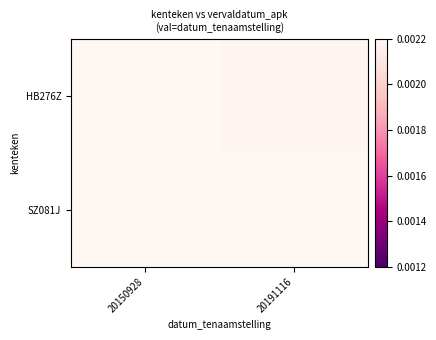

Which series has the largest range (max minus min)?

HB276Z